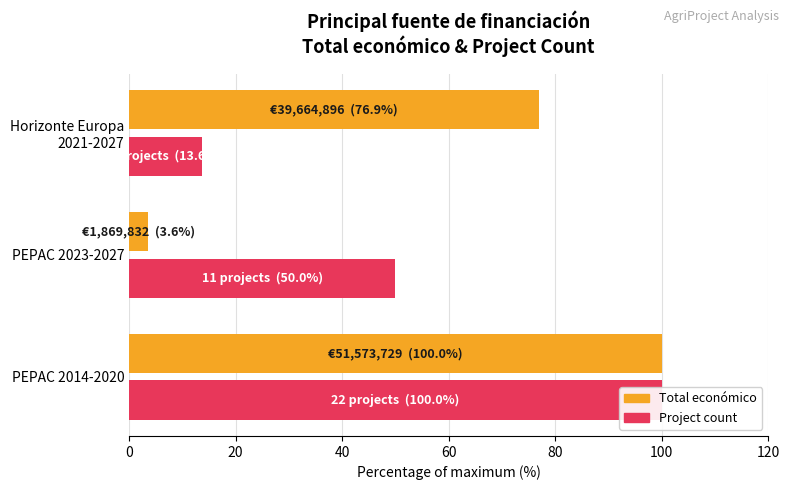

The value of Project count (% of max) at PEPAC 2014-2020 is 152.1. True or false?

False